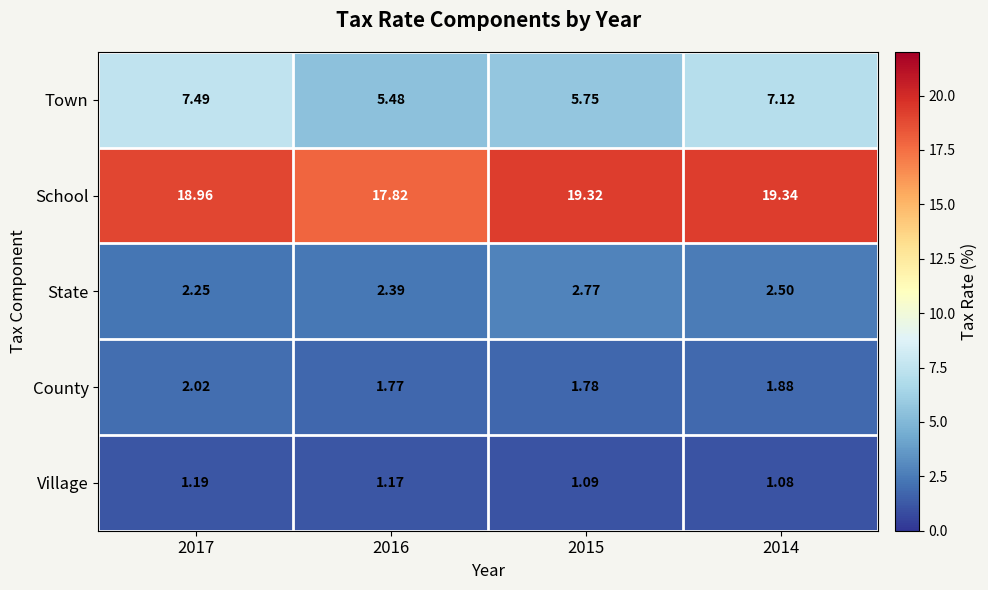

Which series has the largest total across all categories?

School